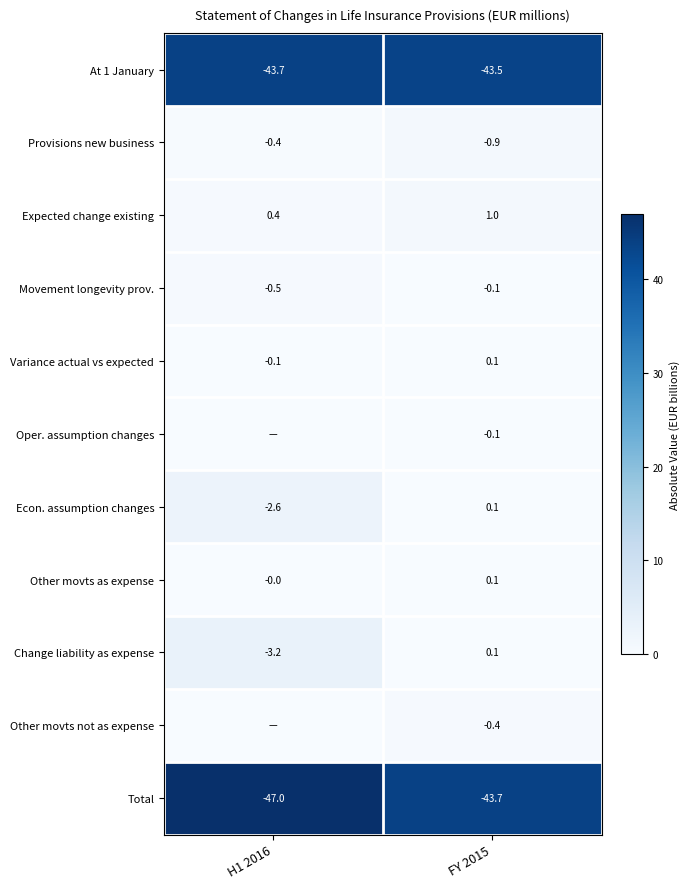

How many values in Change liability as expense are below zero?

1